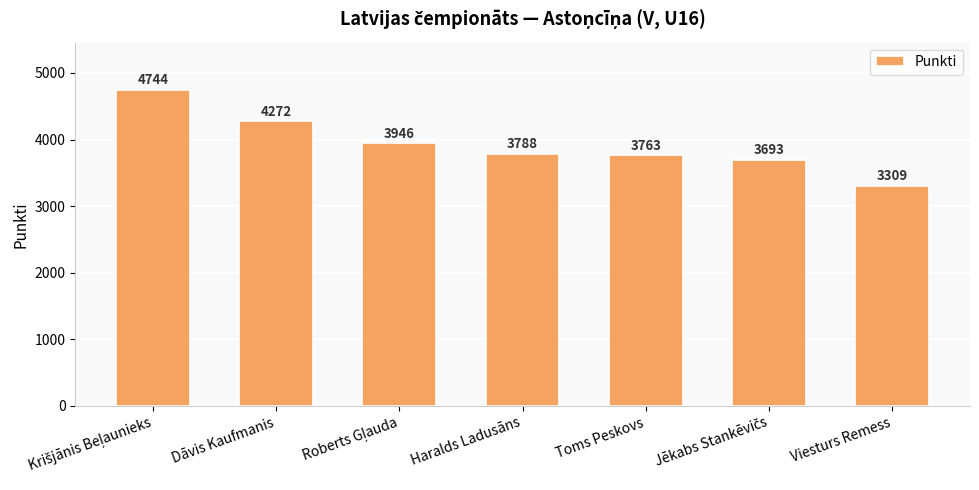

Are the bars horizontal?

No